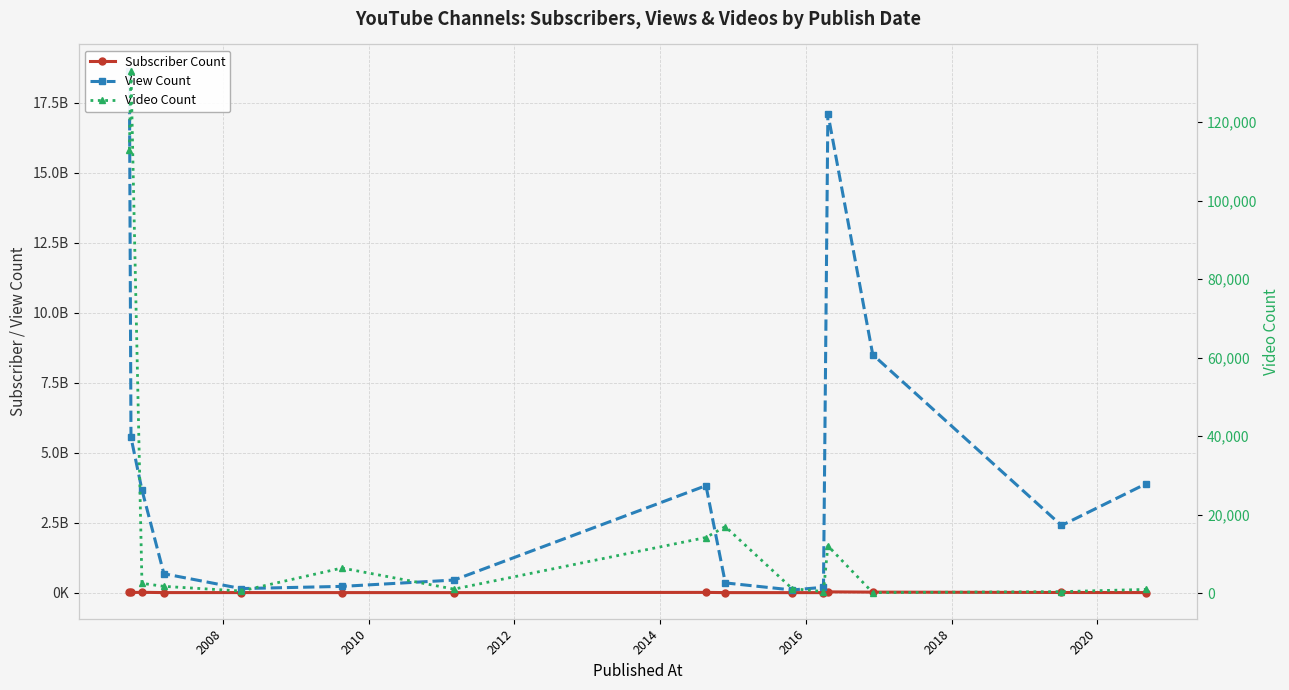

What is the value of the View Count point at the 3rd from the left?

3669045249